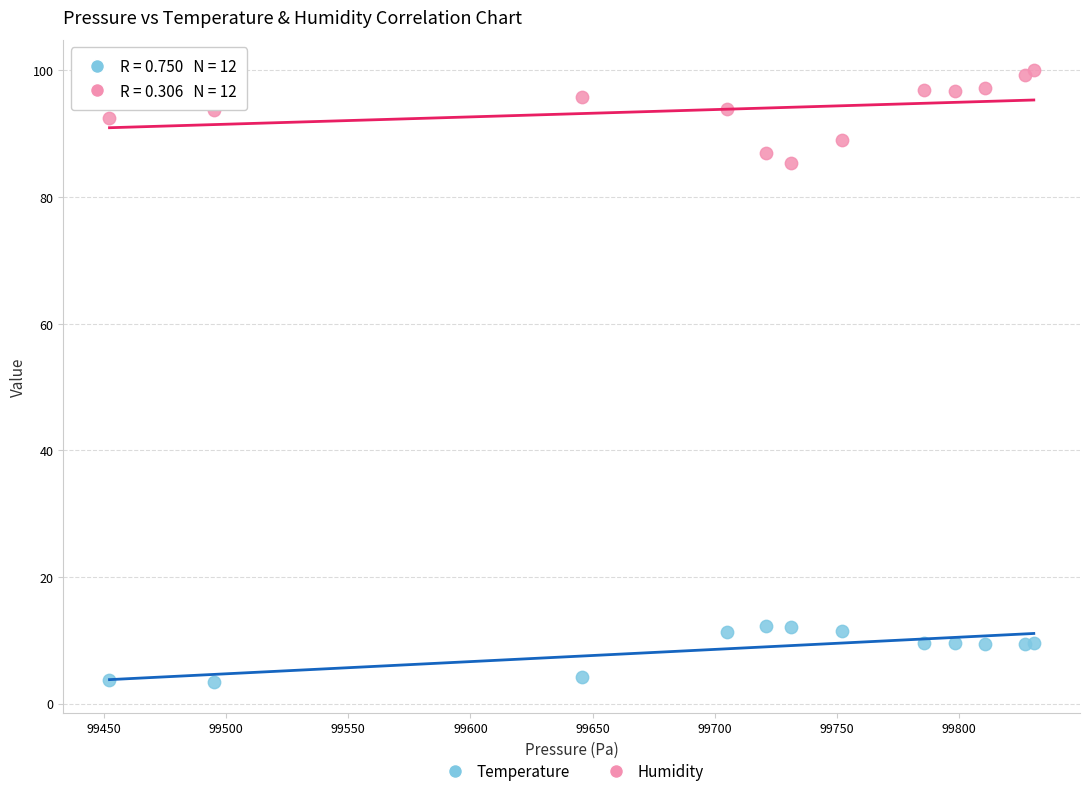

Across all series, what Y value is closest to 51?

85.3